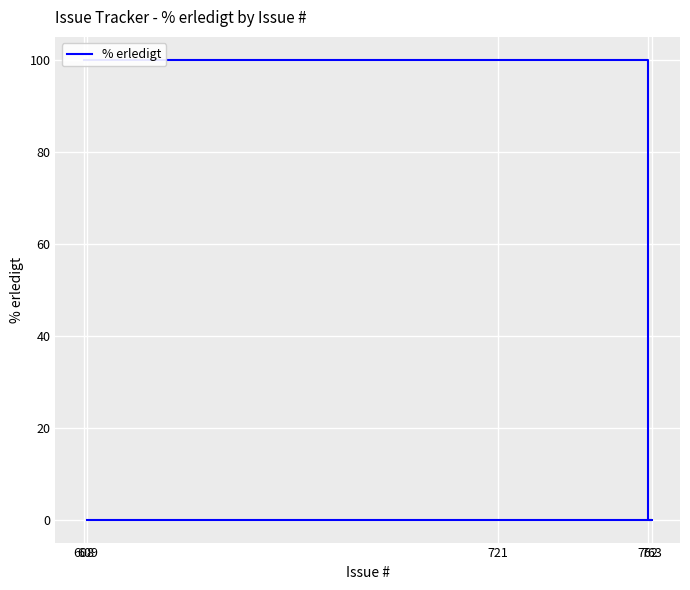

Rank the categories by value from highest to lowest.

762, 721, 608, 609, 763